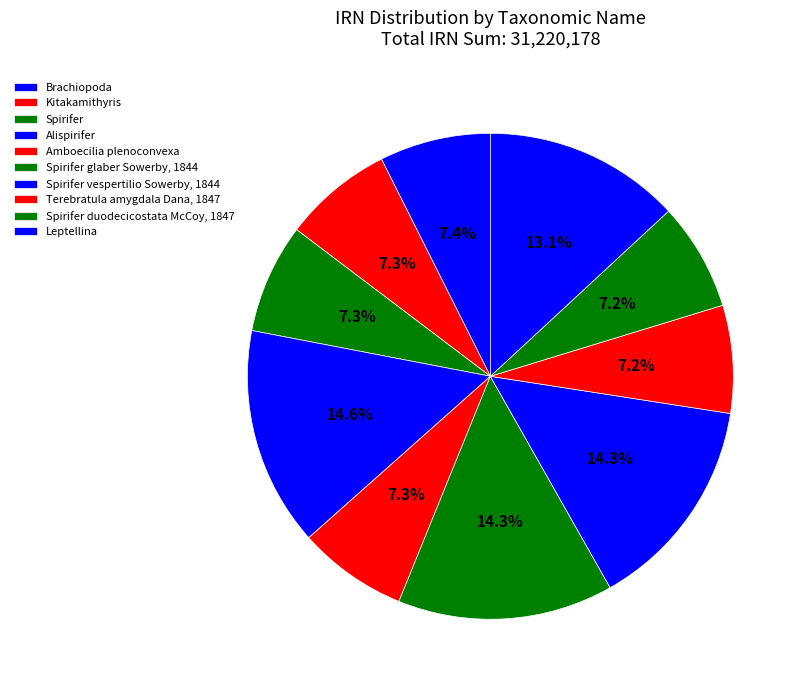

How many slices are in this pie chart?

10